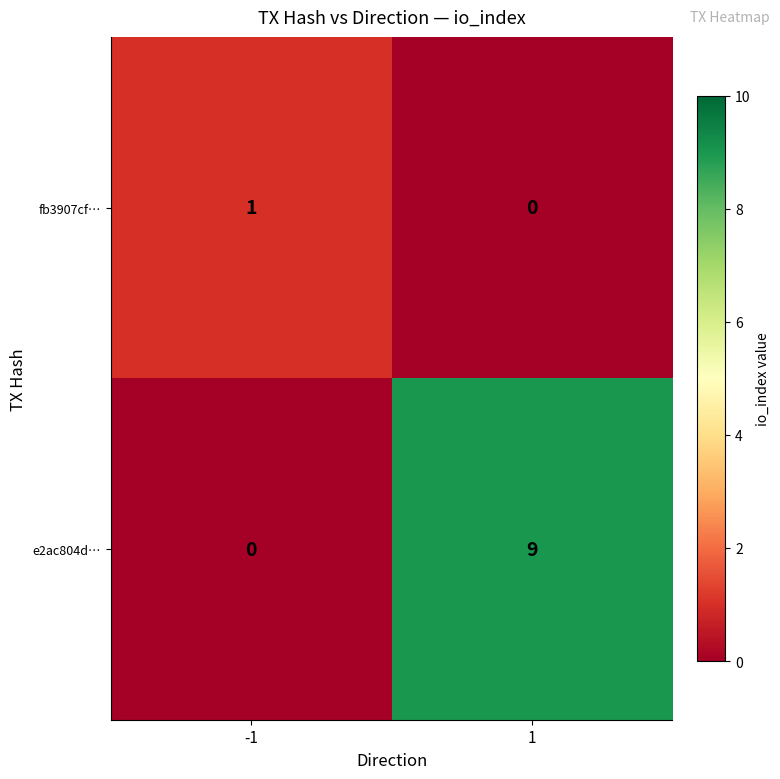

Rank the series at 1 from lowest to highest value.

fb3907cf…, e2ac804d…